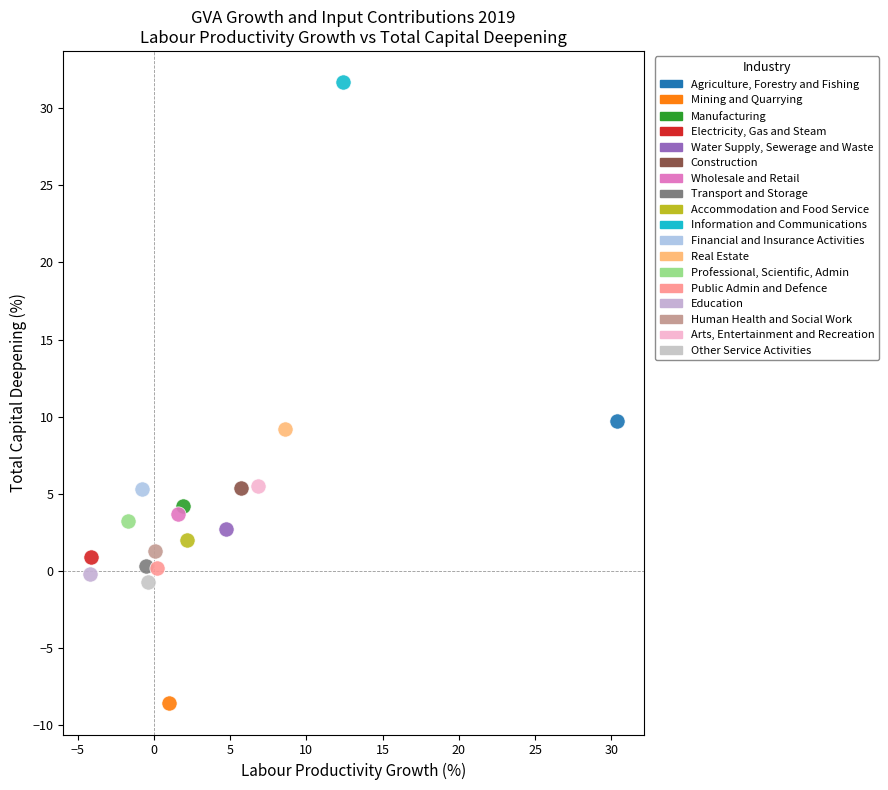

What are all the series names shown in the legend?

Agriculture, Forestry and Fishing, Mining and Quarrying, Manufacturing, Electricity, Gas and Steam, Water Supply, Sewerage and Waste, Construction, Wholesale and Retail, Transport and Storage, Accommodation and Food Service, Information and Communications, Financial and Insurance Activities, Real Estate, Professional, Scientific, Admin, Public Admin and Defence, Education, Human Health and Social Work, Arts, Entertainment and Recreation, Other Service Activities